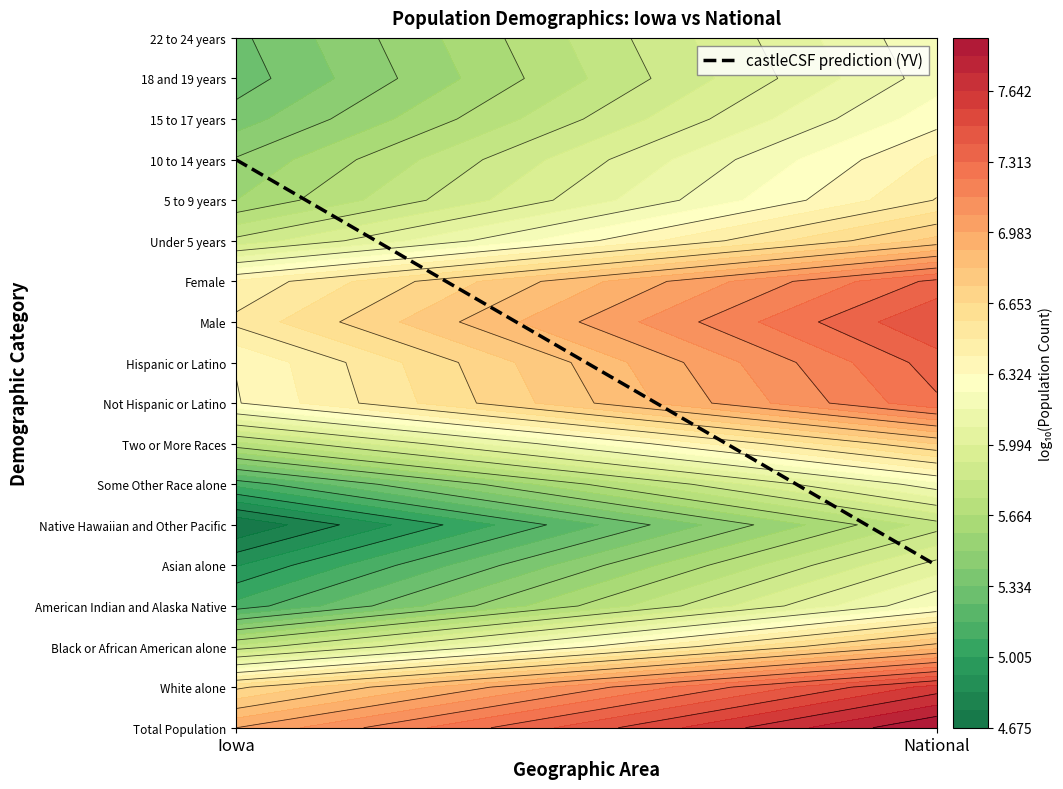

The value at Iowa is 14. True or false?

True